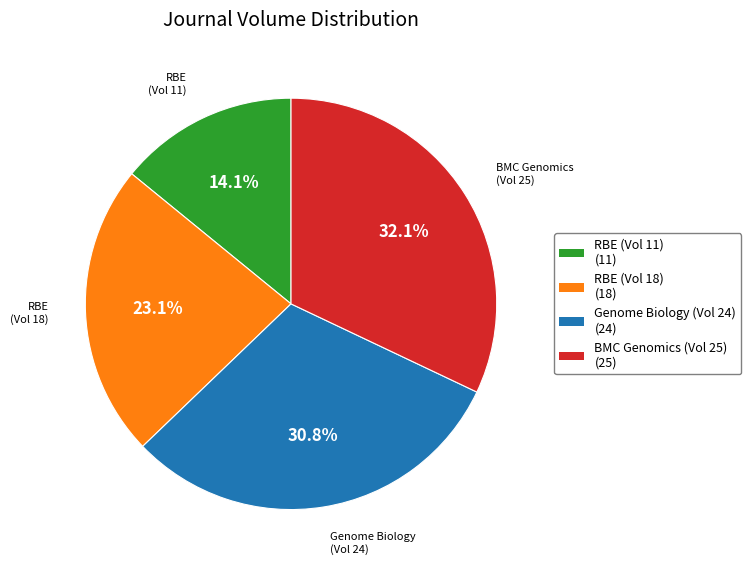

Does RBE (Vol 11) account for over 50% of the chart?

No